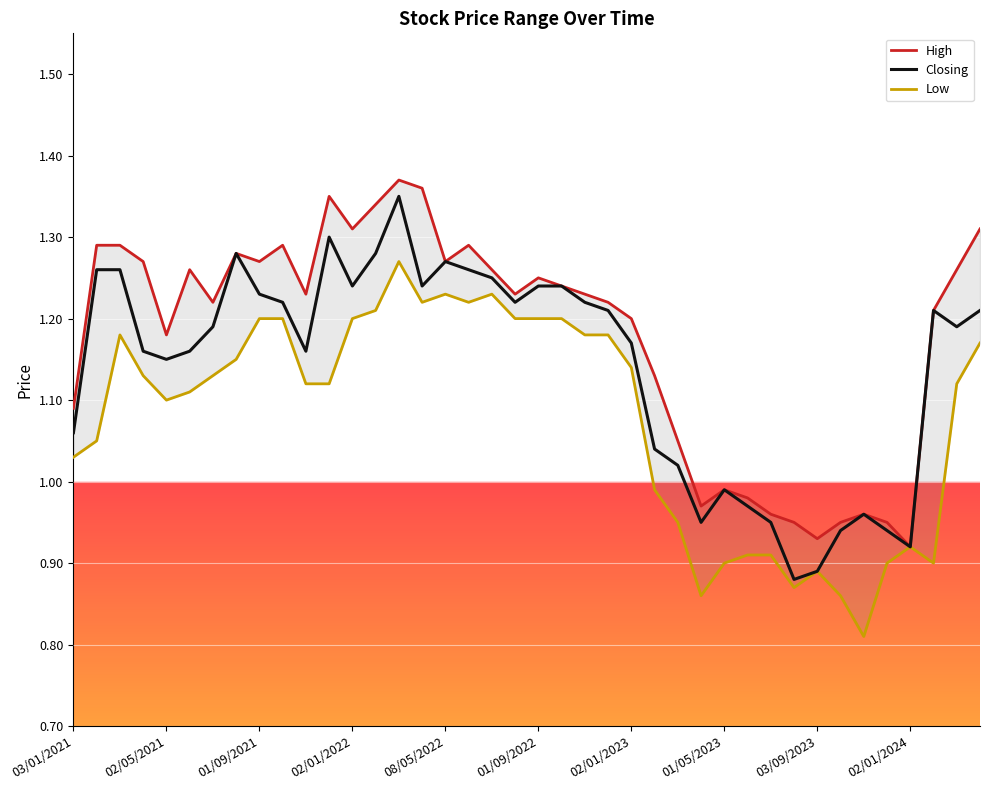

In Closing, how many points are higher than both neighbors (excluding endpoints)?

7